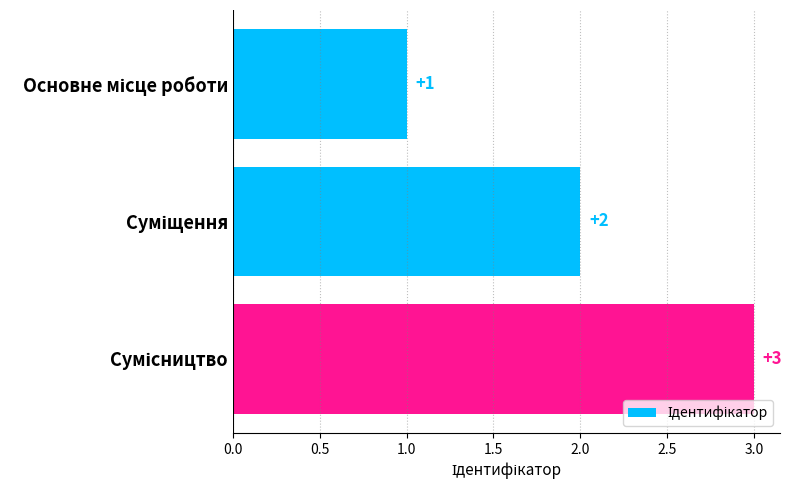

What is the maximum value shown in the chart?

3